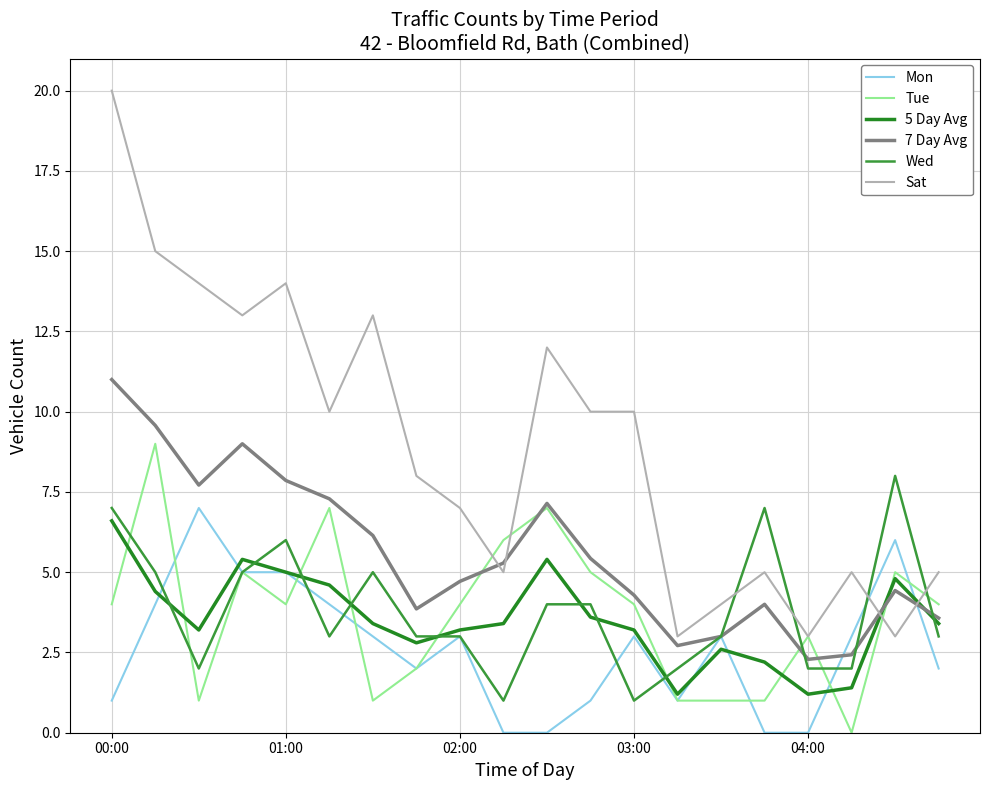

What are all the series names shown in the legend?

Mon, Tue, 5 Day Avg, 7 Day Avg, Wed, Sat